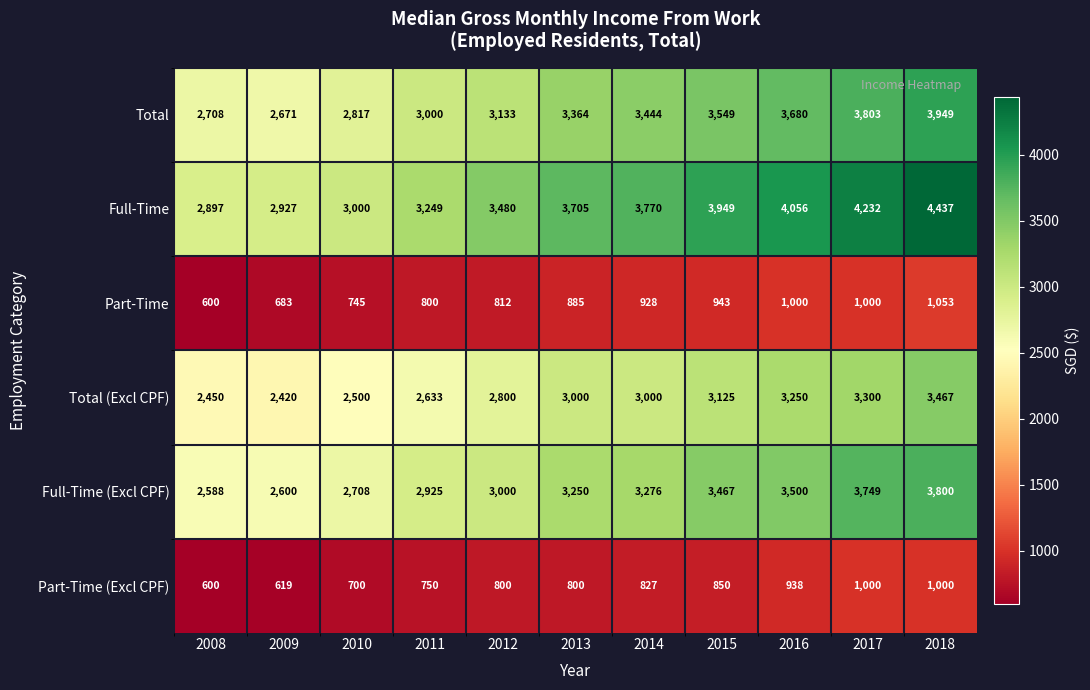

What is the total value across all series at 2016?

16424